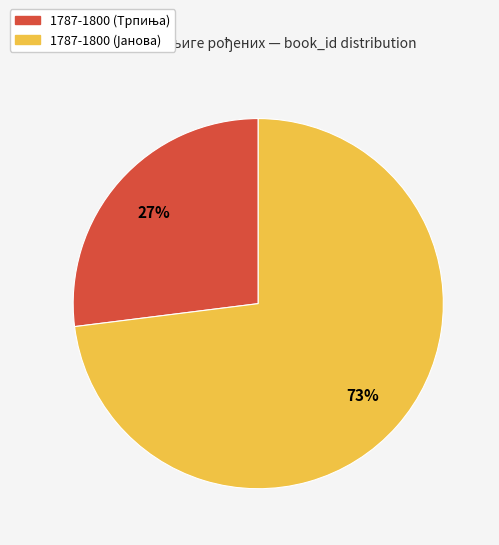

To the nearest percent, what is the difference between the largest and smallest slice percentages?

46%